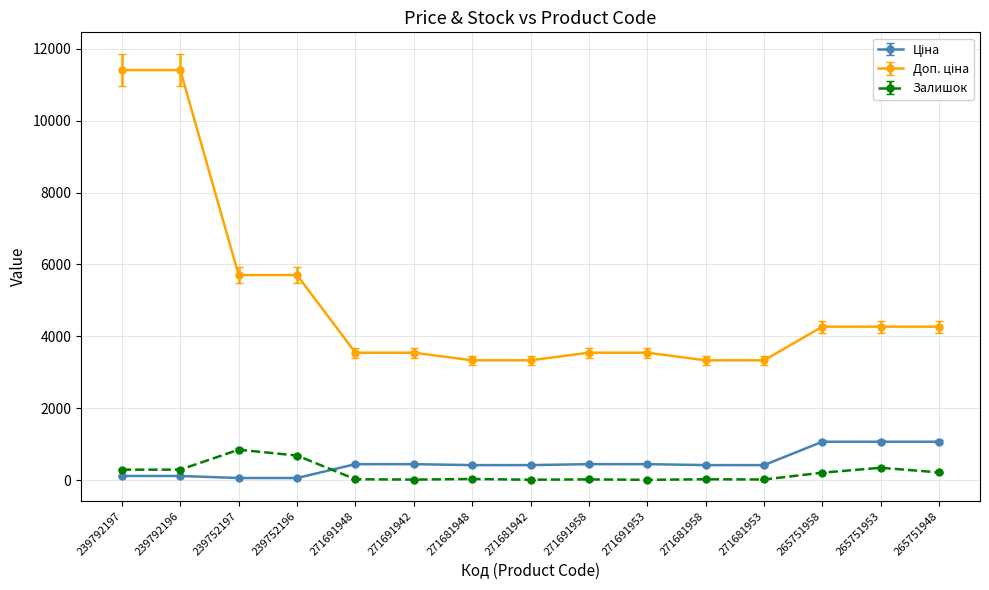

At which category does Залишок reach its first local peak?

239752197